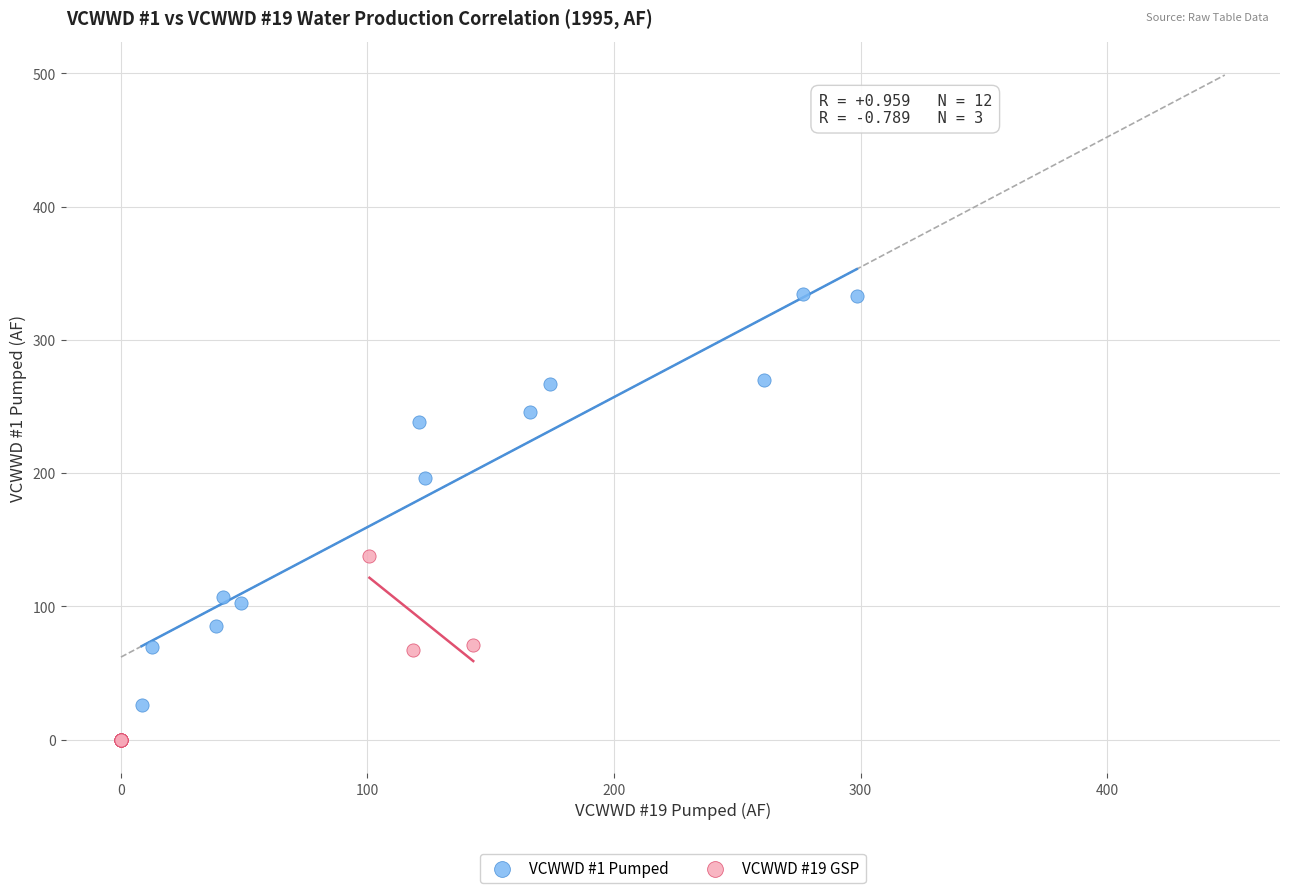

Which series reaches the minimum Y coordinate?

VCWWD #19 GSP